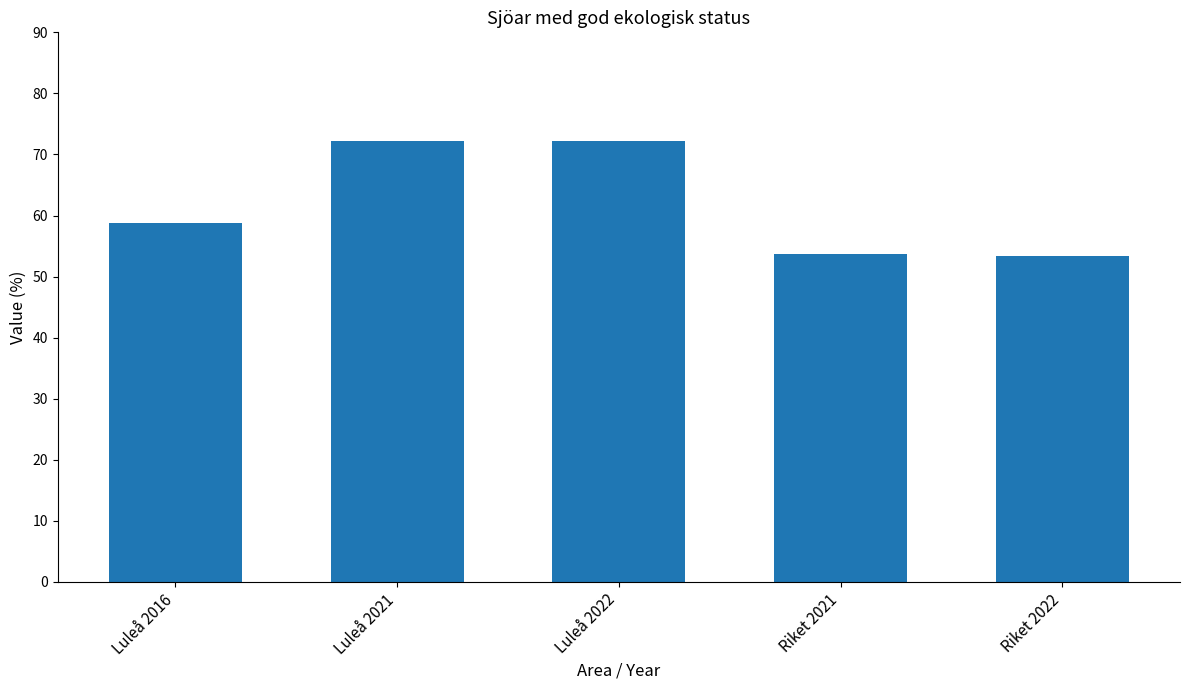

What is the label of the 1st bar from the right?

Riket 2022